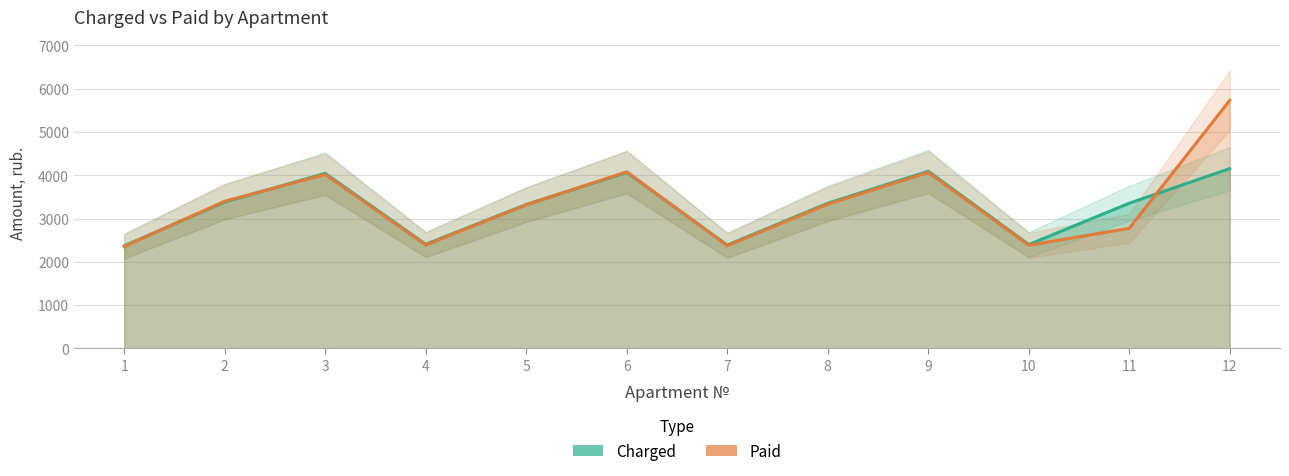

In Charged, how many points are lower than both neighbors (excluding endpoints)?

3